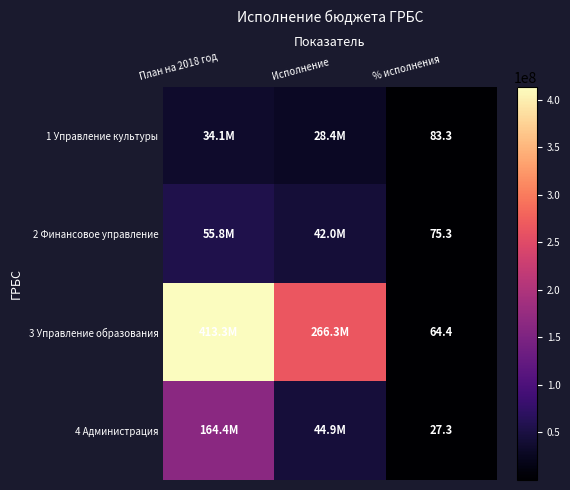

List the series in order of their peak value, highest first.

3 Управление образования, 4 Администрация, 2 Финансовое управление, 1 Управление культуры